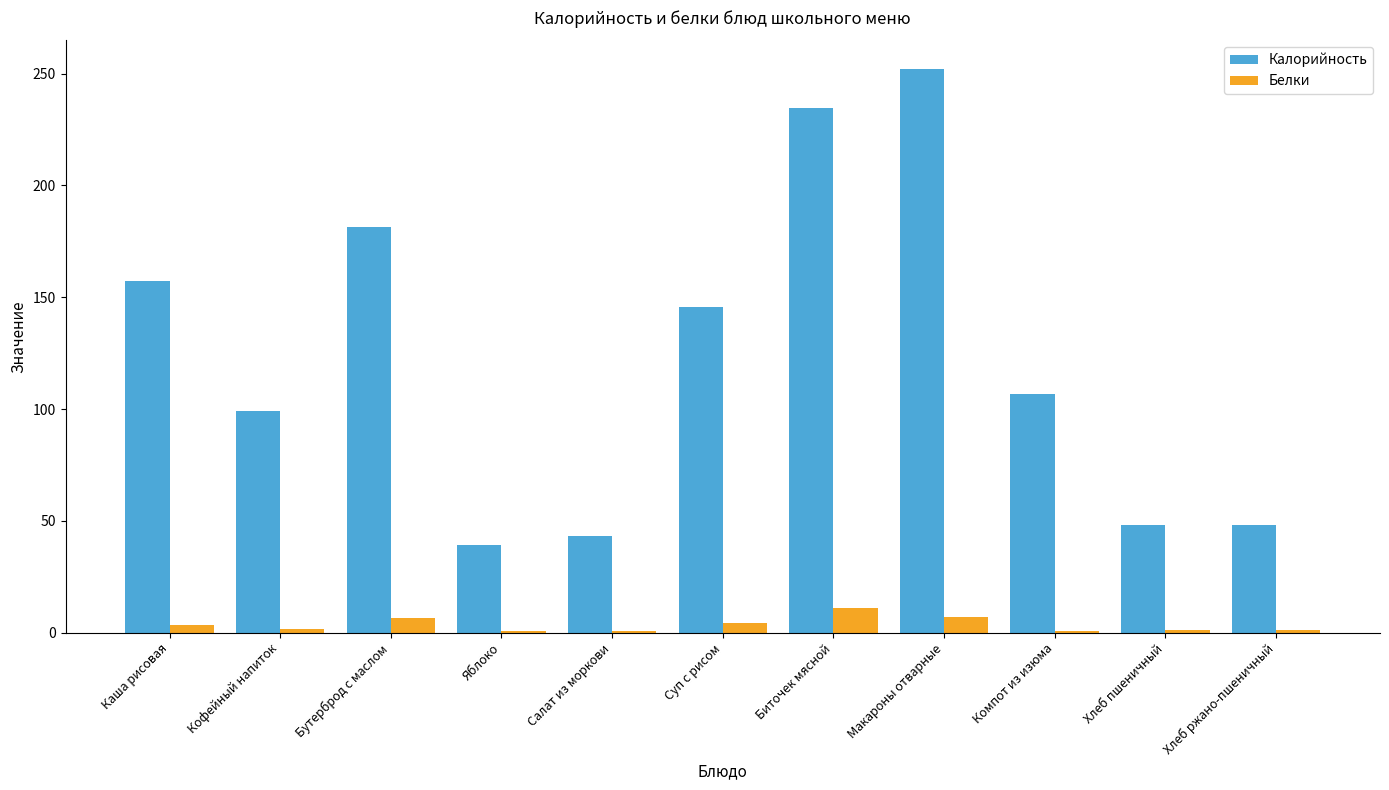

What value does the Калорийность series have at Биточек мясной?

234.5